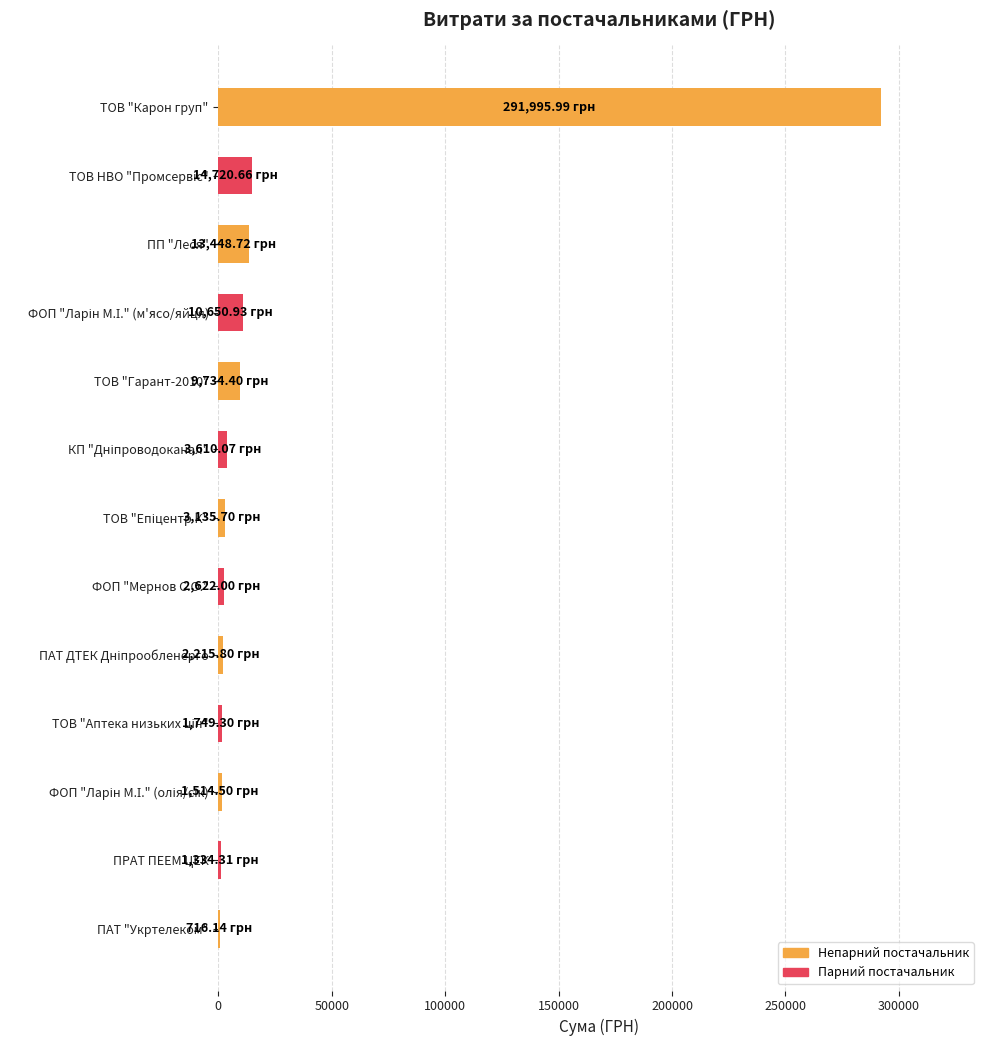

Are the bars grouped side by side (vs. stacked)?

No